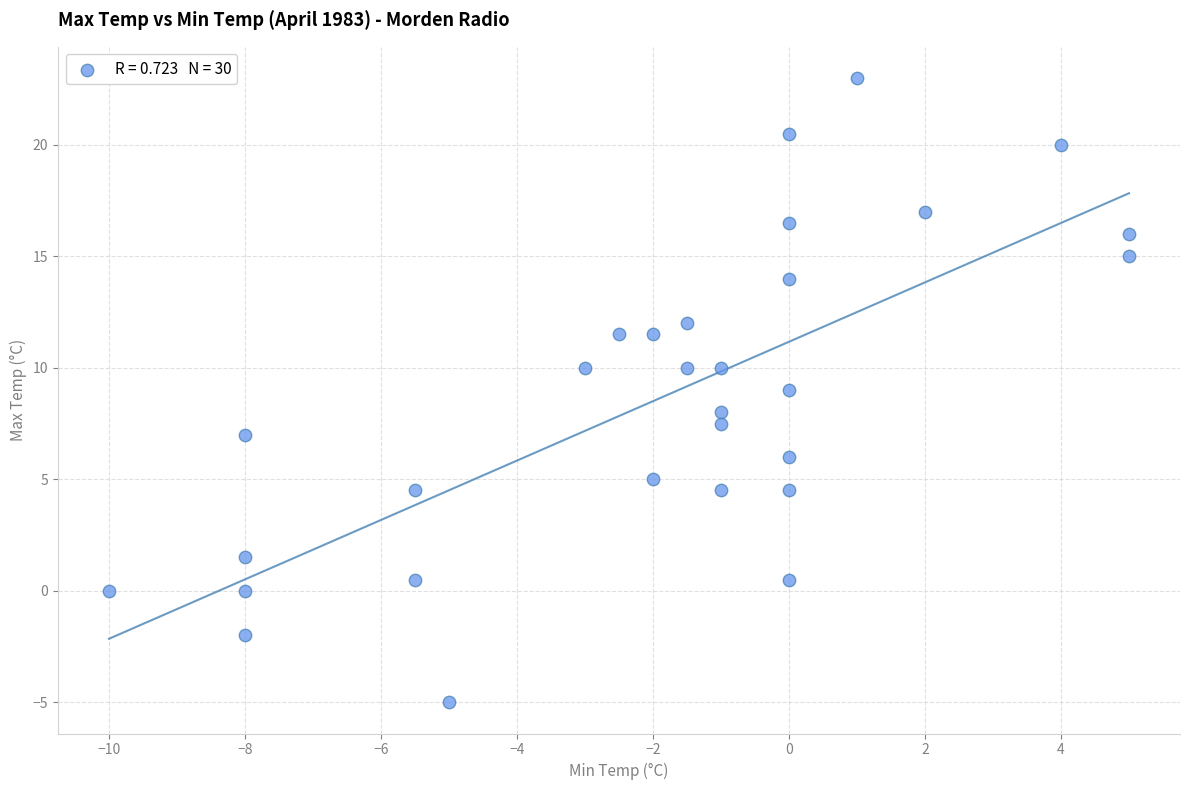

What is the range of Y values (max minus min)?

28.0